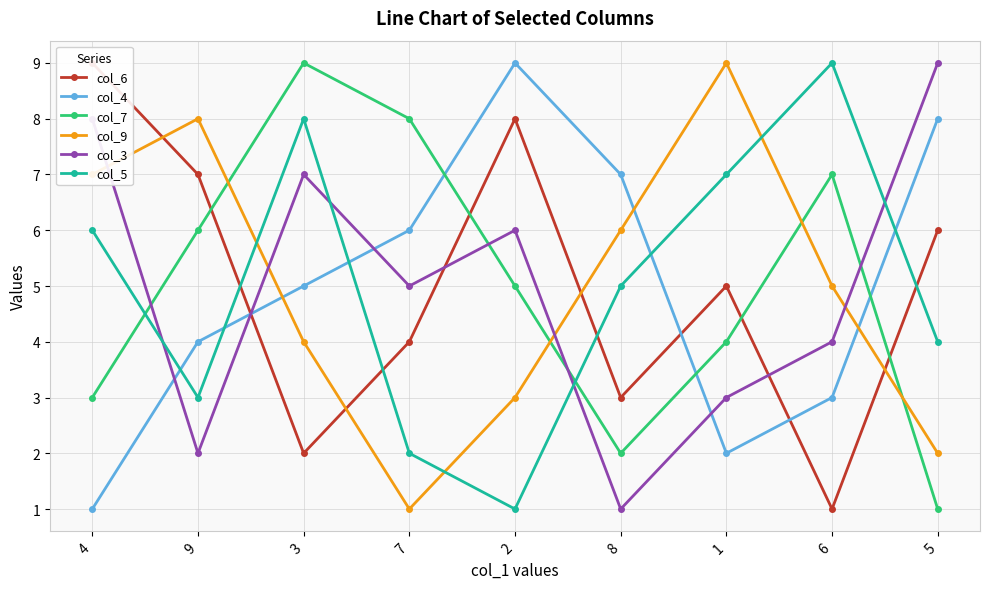

The col_3 series shows 4 at 3. True or false?

False